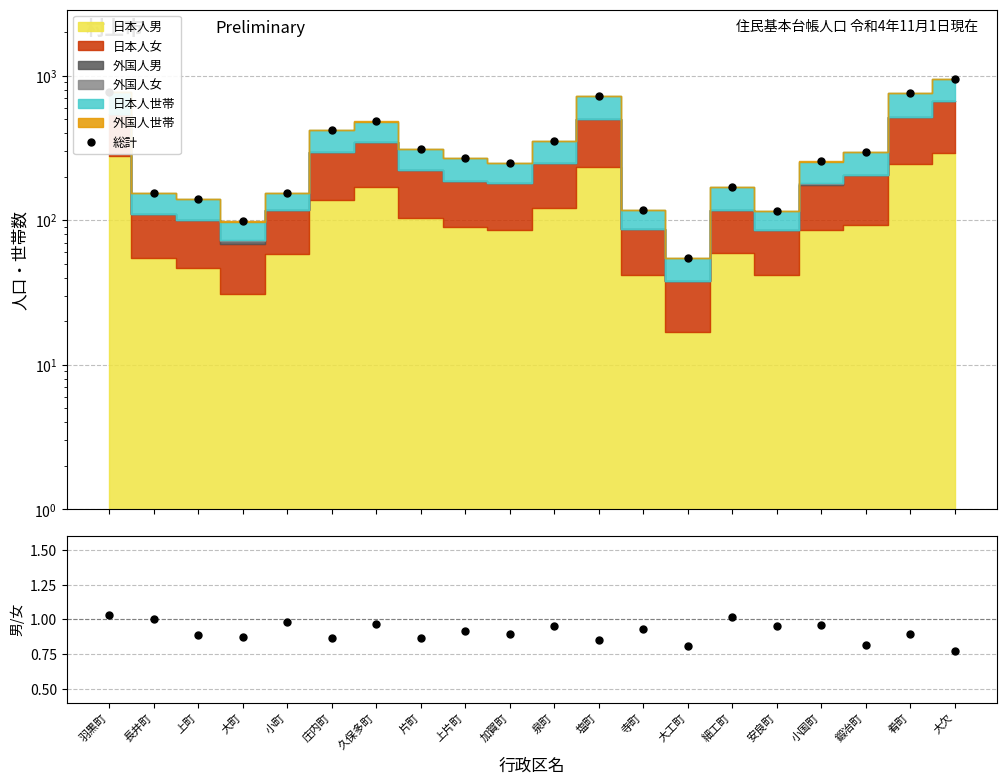

True or false: 総計 has a value of 295.0 at 鍛冶町.

True